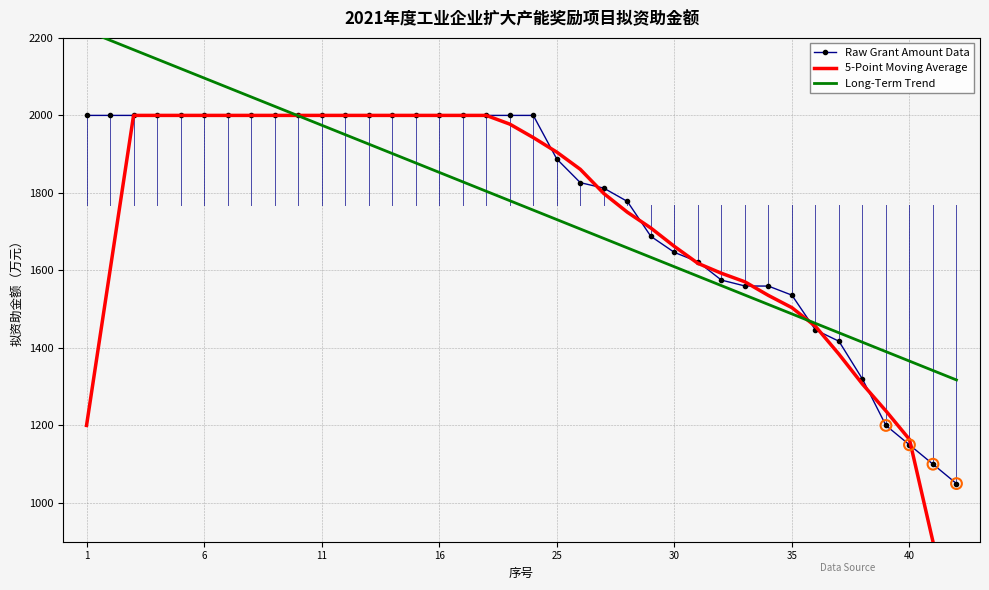

Which series has the largest Y range (max minus min)?

5-Point Moving Average